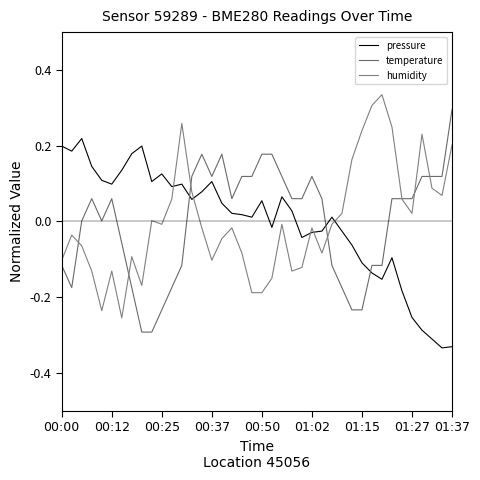

Where is temperature nearest to the value 0?

00:25